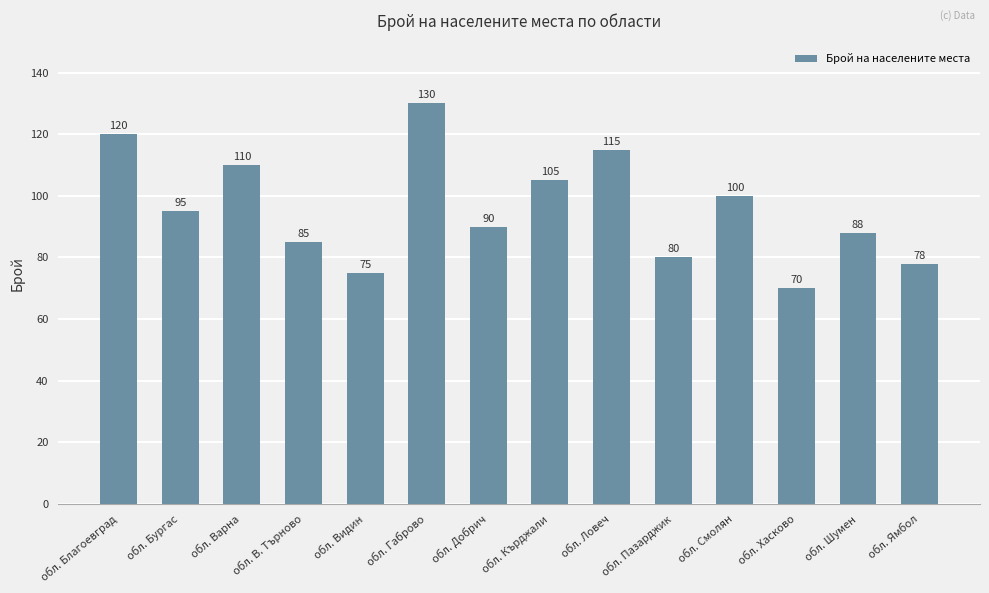

How many bars are there in total?

14